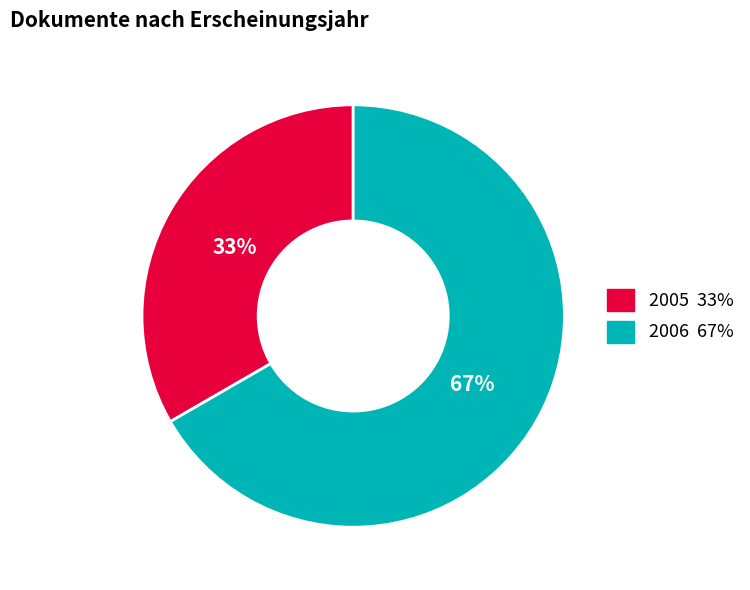

To the nearest percent, what is the average slice percentage?

50%